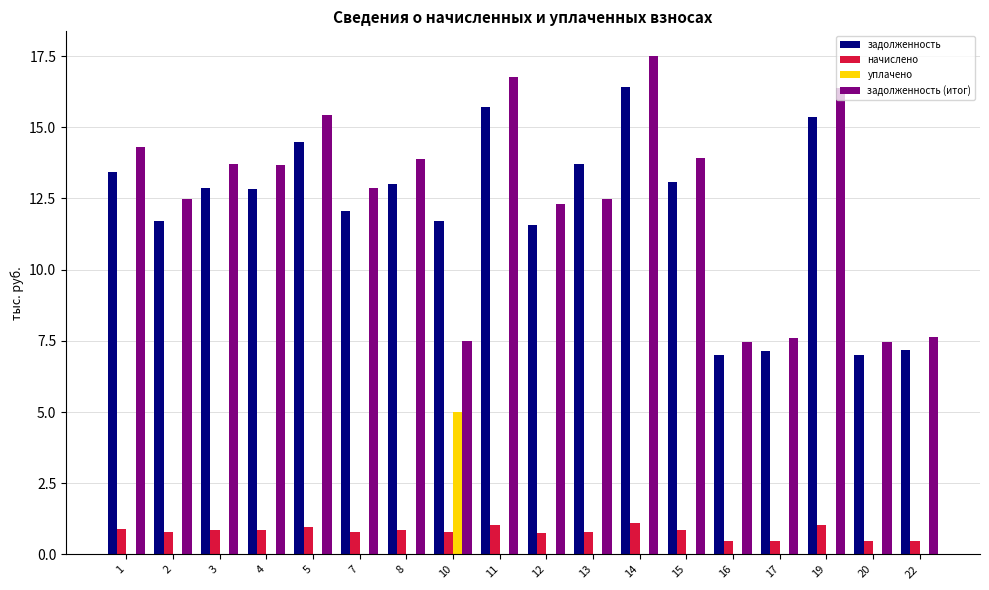

Is it true that задолженность (итог) equals 17.5 at 14?

True